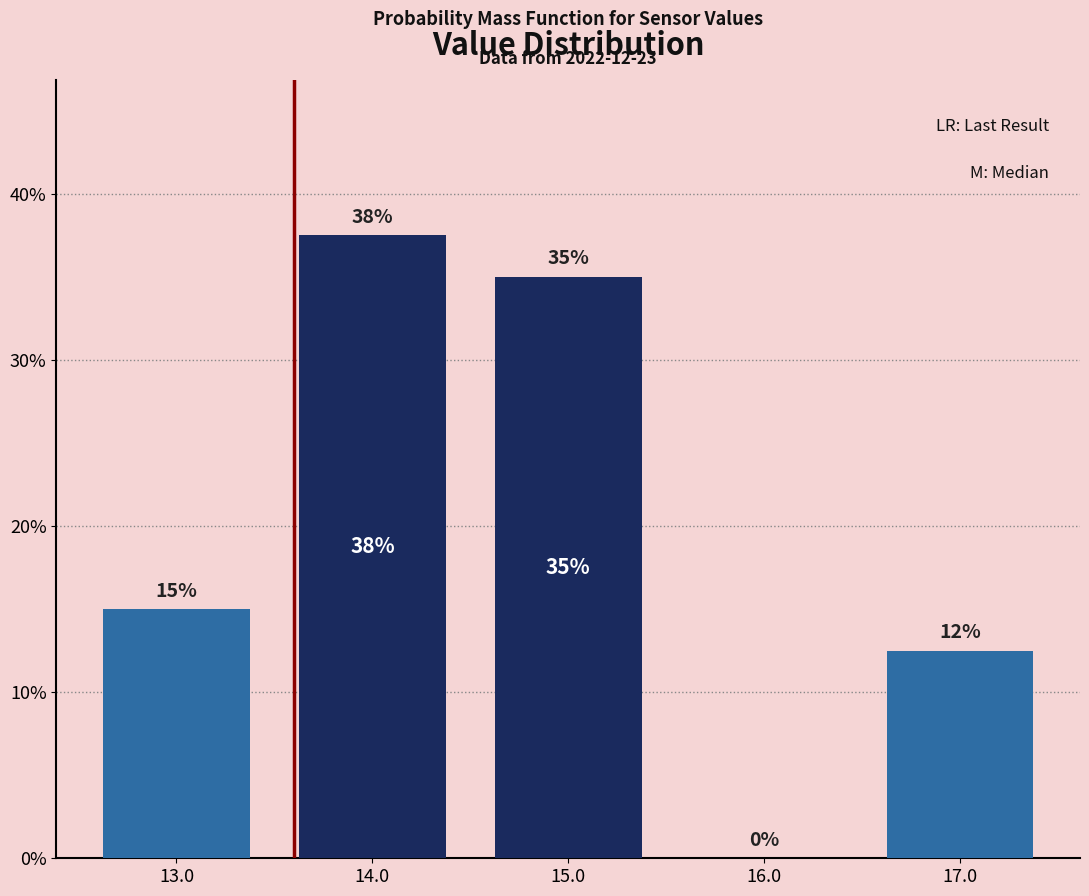

Which range on the x-axis has the tallest bar?

13.5 to 14.5